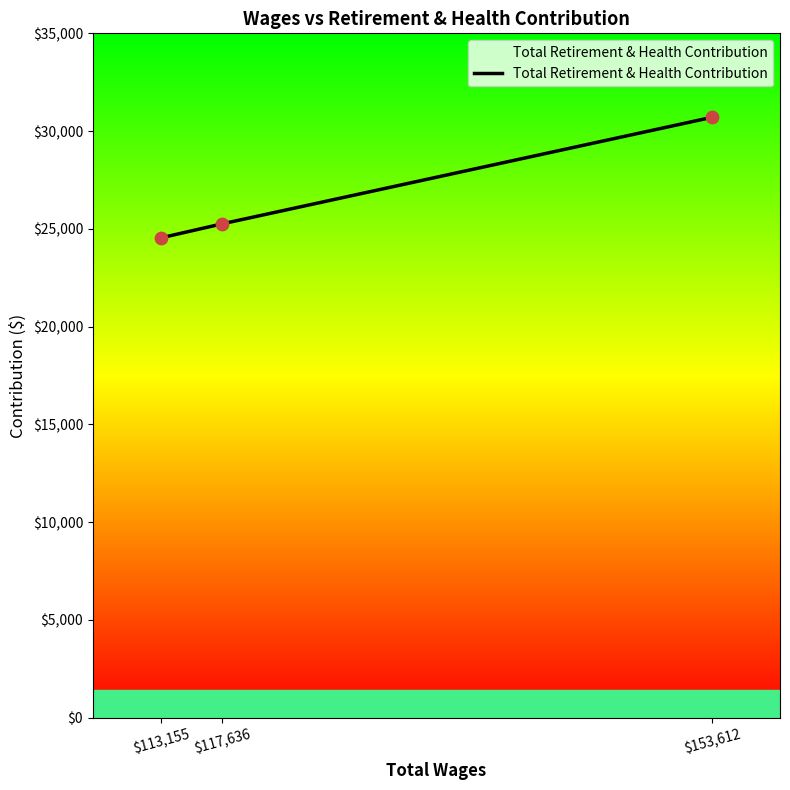

What is the ratio of the value at $113,155 to the value at $153,612?

0.8